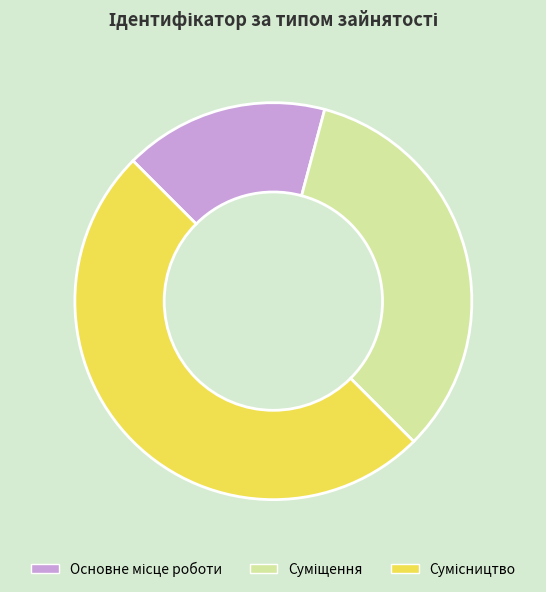

Count the number of slices in the pie.

3